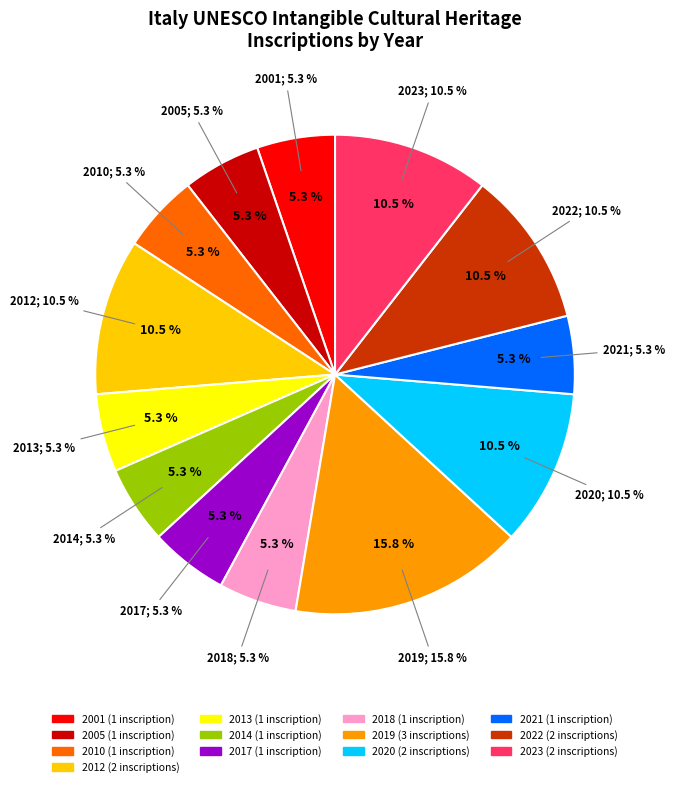

The 2018 slice represents 17% of the pie. True or false?

False